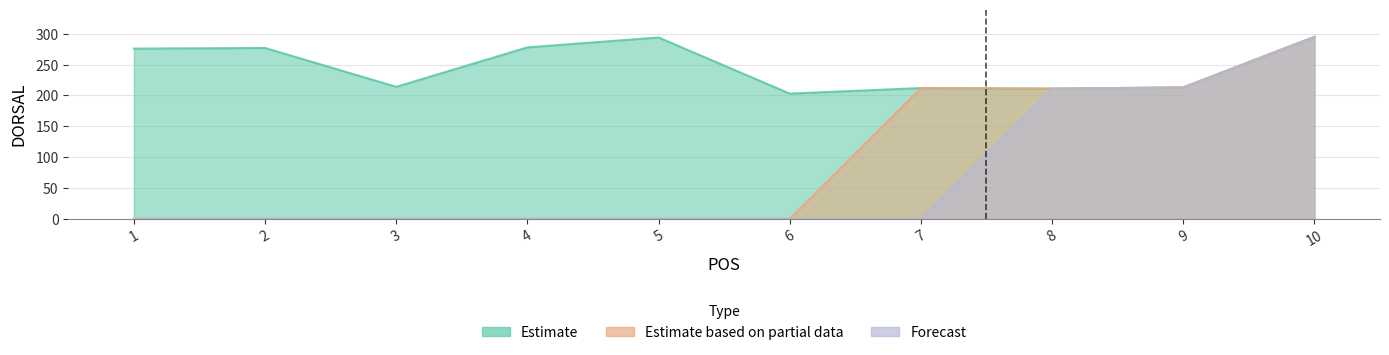

At which category does Estimate reach its first local valley?

3